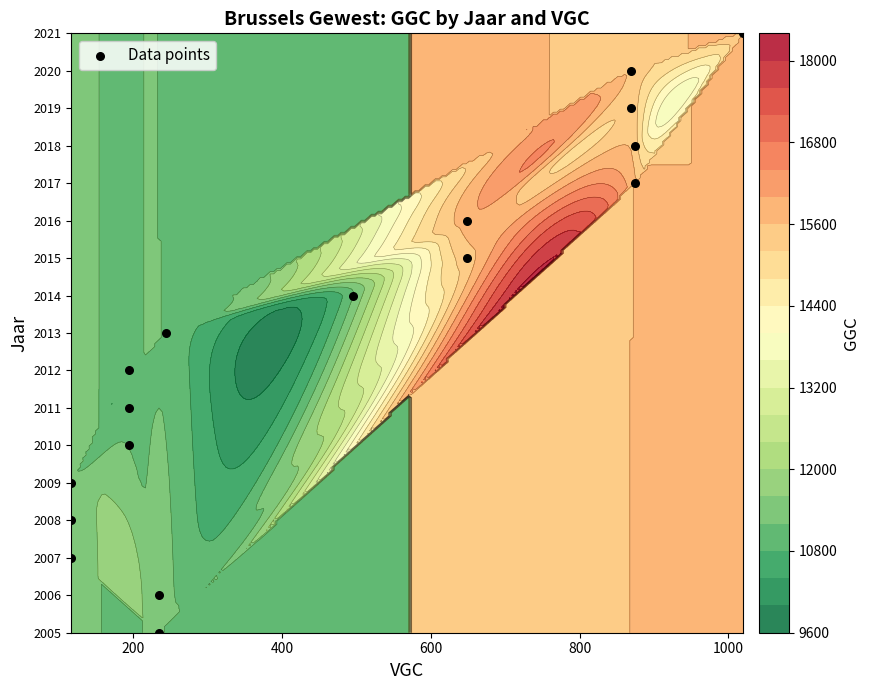

True or false: the data shows 2016 at 11.

True